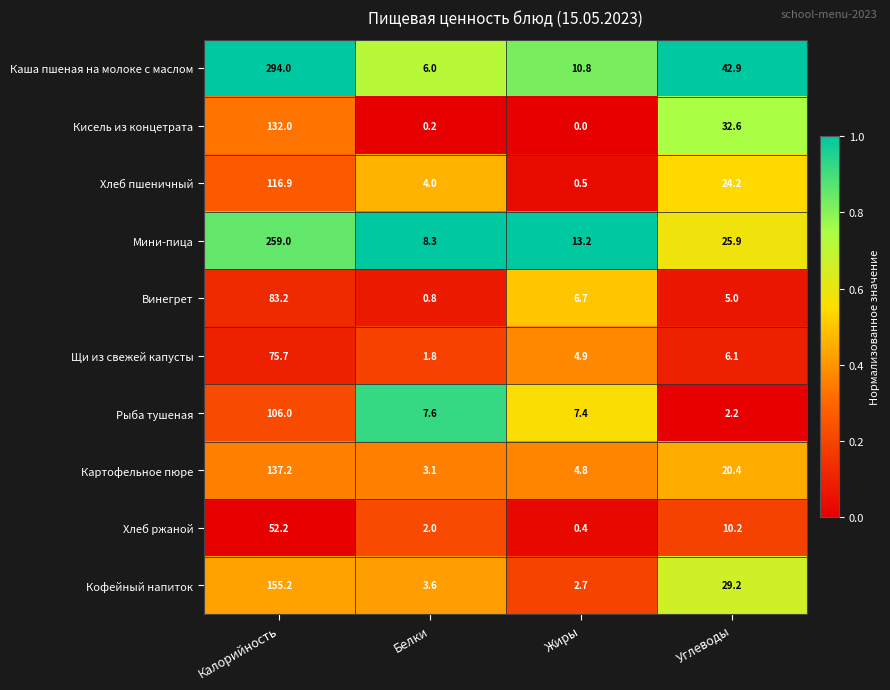

At which category does the chart reach its minimum across all series?

Жиры